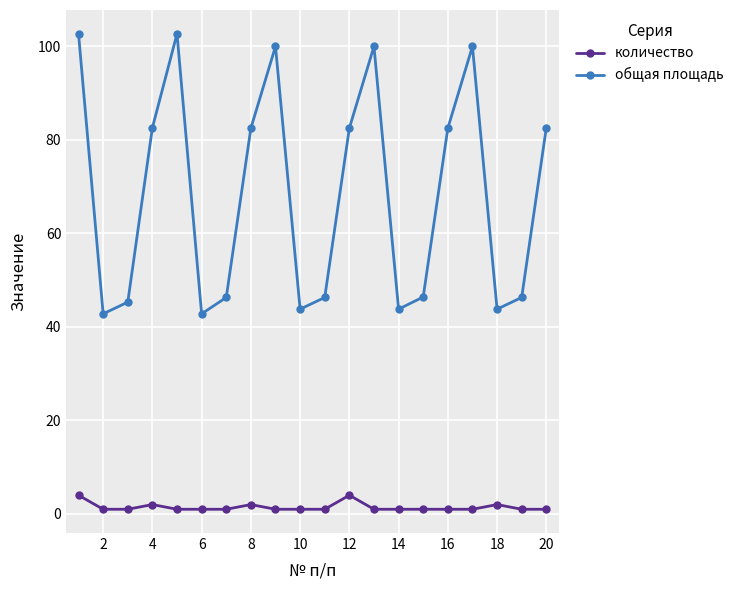

True or false: количество and общая площадь intersect in this chart.

False